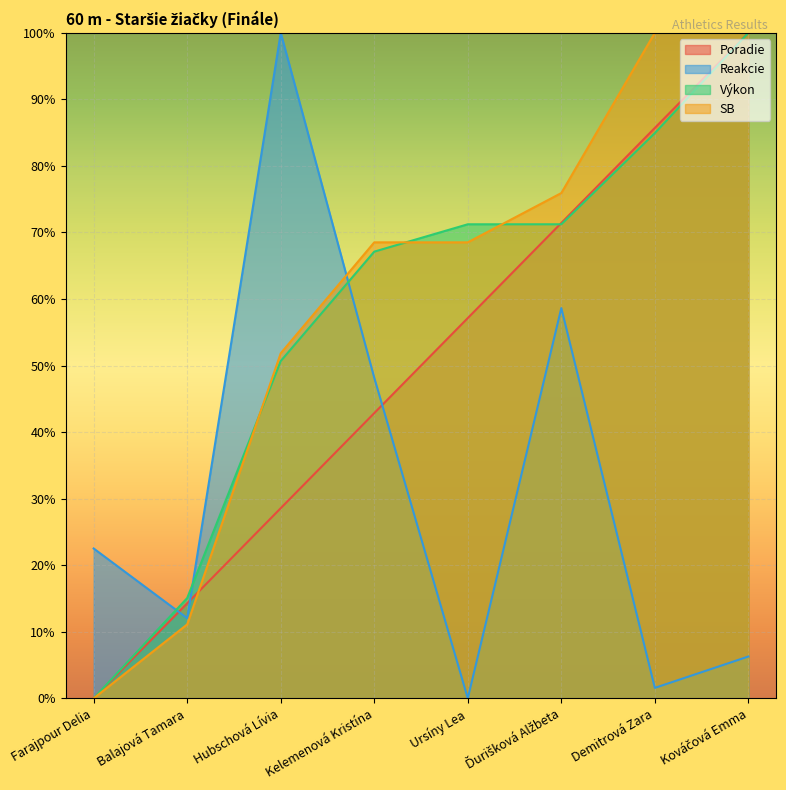

True or false: SB has more than 0 points higher than both neighbors.

False